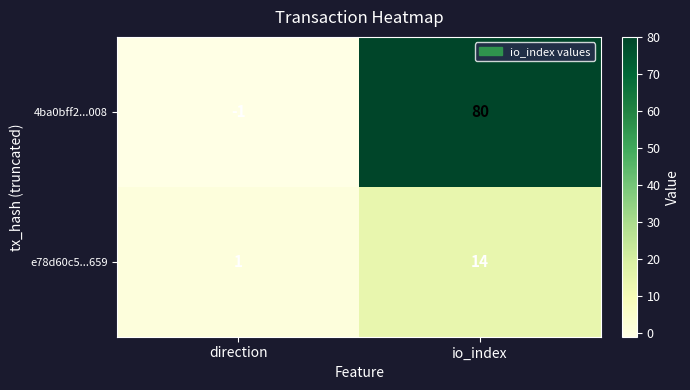

What value does the 4ba0bff2...008 series have at io_index?

80